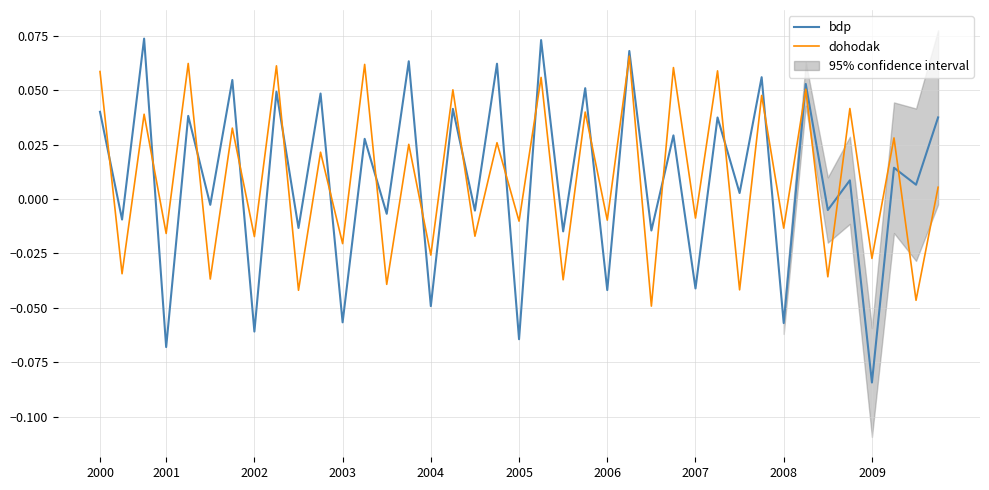

How many intersections are there between bdp and dohodak?

19